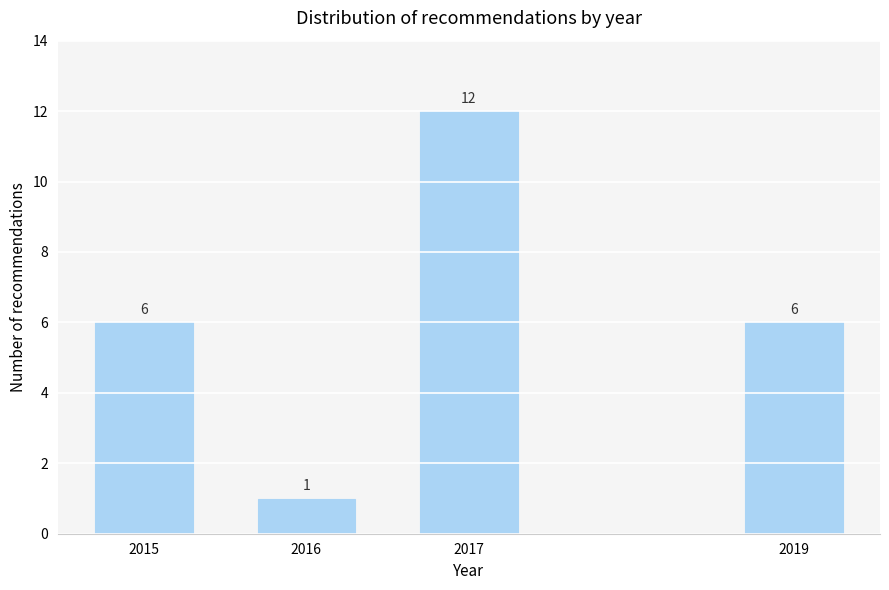

Reading left to right, what are all the values shown in this chart?

6	1	12	6